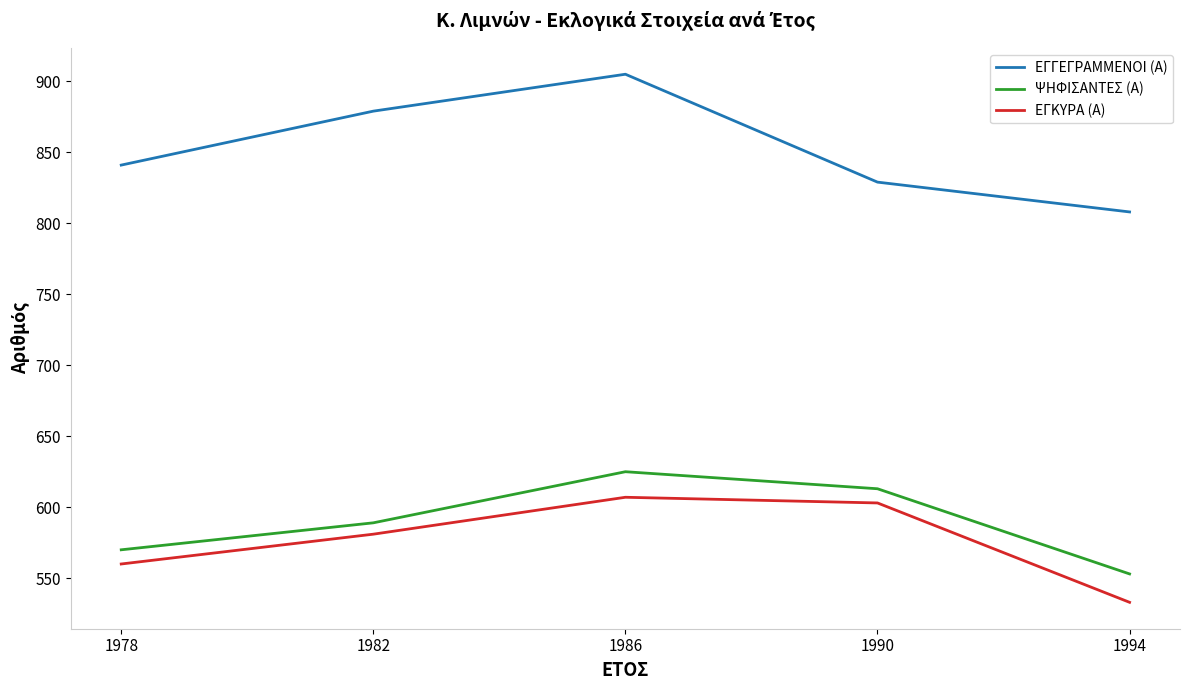

At which category does the chart reach its peak across all series?

1986